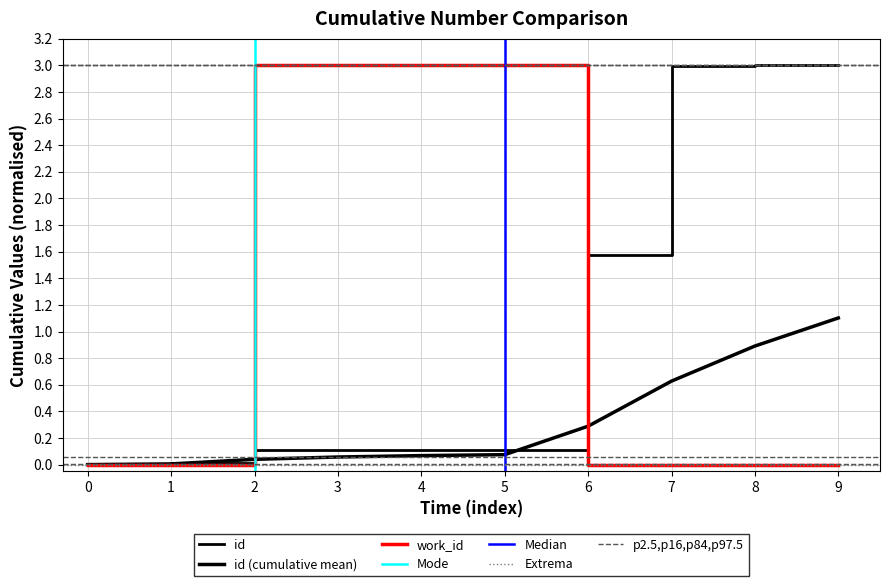

How many positive values does the work_id series have?

4